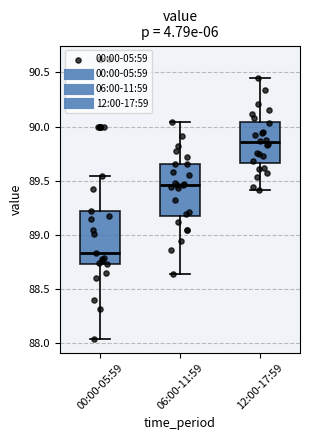

Where does the lower whisker of the box for 12:00-17:59 end on the y-axis? The values are not printed on the chart, so give them approximately, as read against the axis.

89.40